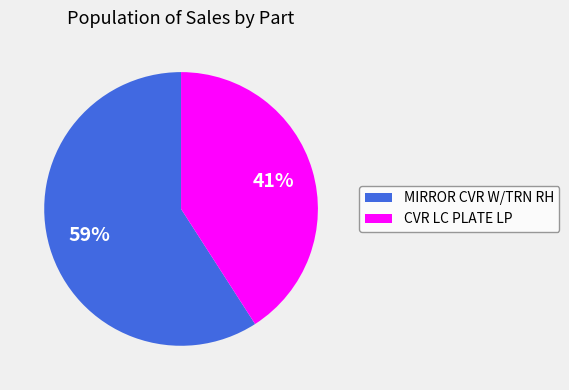

Approximately how many times larger is the value at CVR LC PLATE LP compared to MIRROR CVR W/TRN RH?

0.7